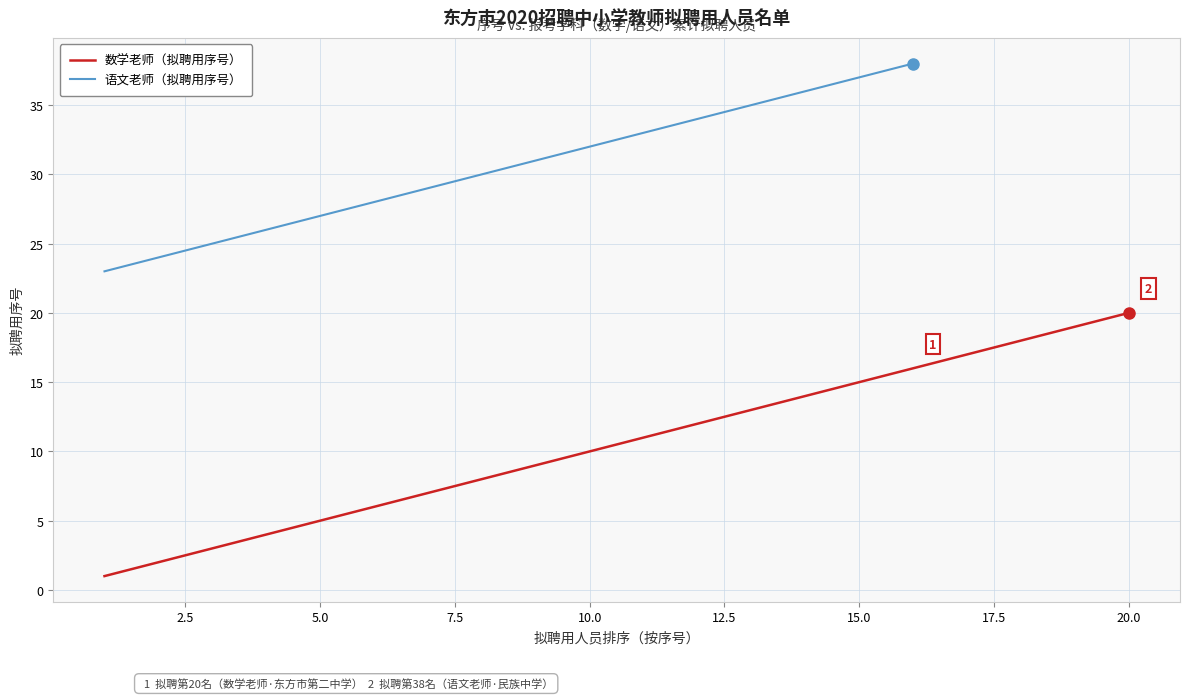

What is the maximum value for 数学老师（拟聘用序号）?

20